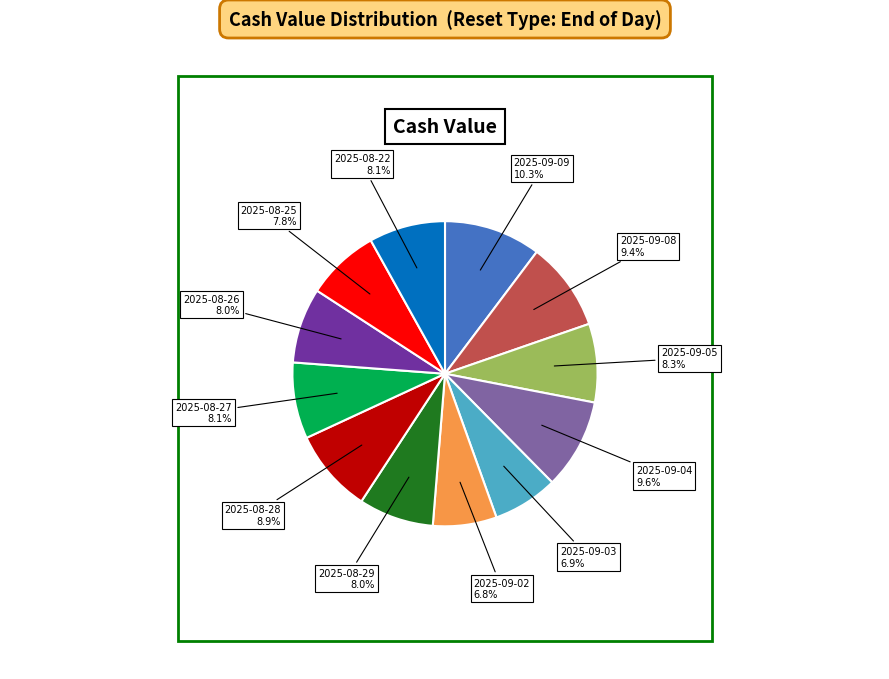

Is there a majority slice in this chart?

No